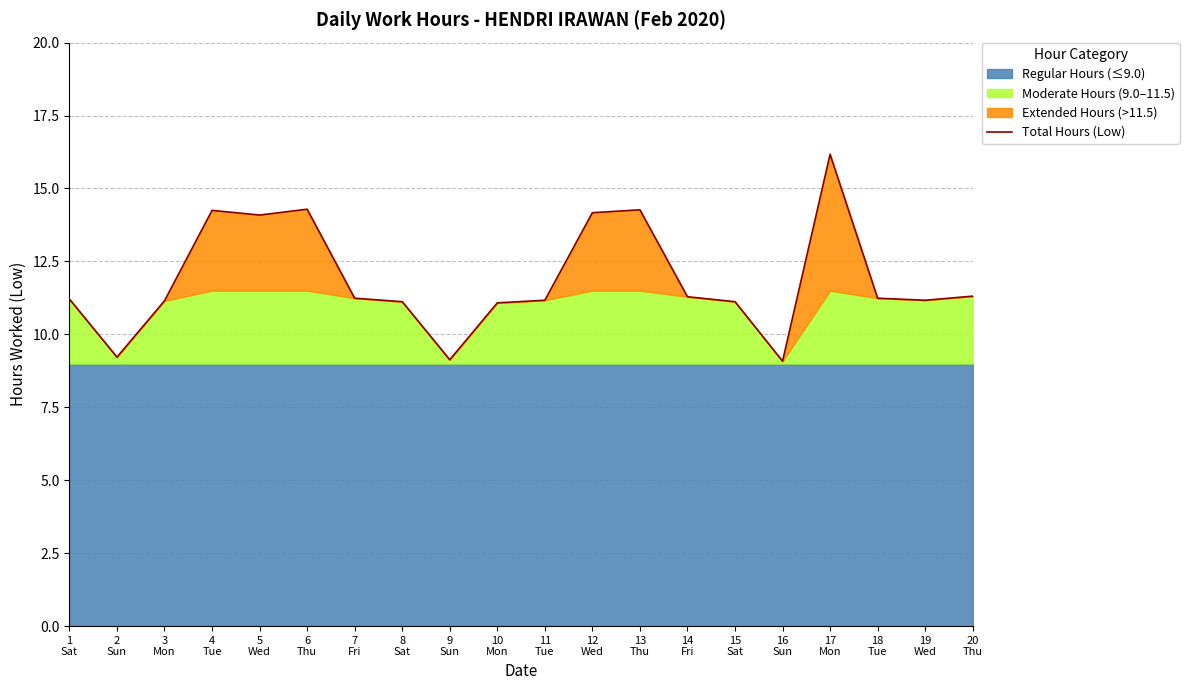

Reading left to right, extract all data points from this chart.

1
Sat=11.2	2
Sun=9.2	3
Mon=11.2	4
Tue=14.2	5
Wed=14.1	6
Thu=14.3	7
Fri=11.2	8
Sat=11.1	9
Sun=9.1	10
Mon=11.1	11
Tue=11.2	12
Wed=14.2	13
Thu=14.3	14
Fri=11.3	15
Sat=11.1	16
Sun=9.1	17
Mon=16.2	18
Tue=11.2	19
Wed=11.2	20
Thu=11.3